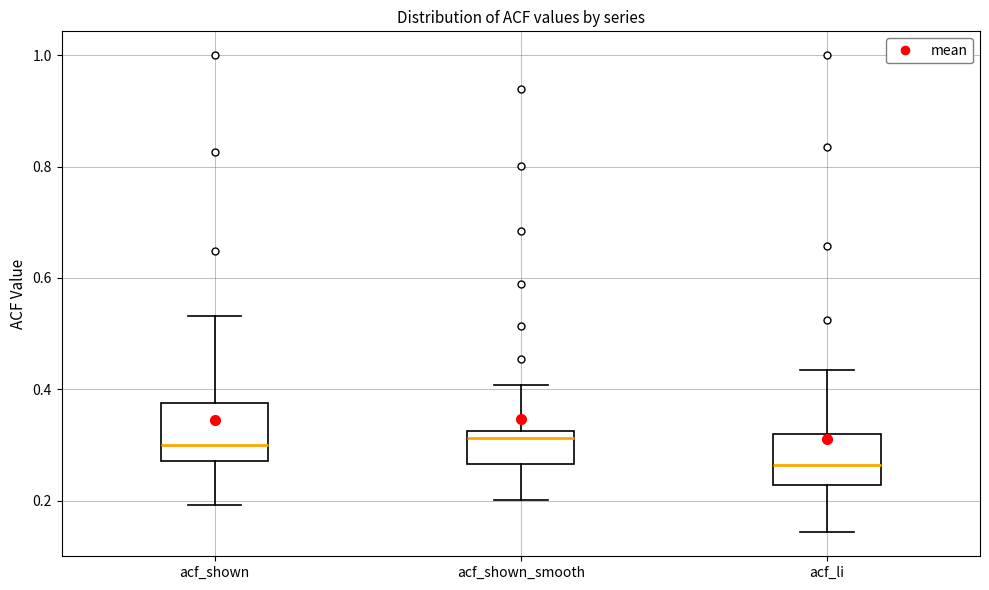

Where is the upper edge of the box for acf_shown_smooth on the y-axis? The values are not printed on the chart, so give them approximately, as read against the axis.

0.32